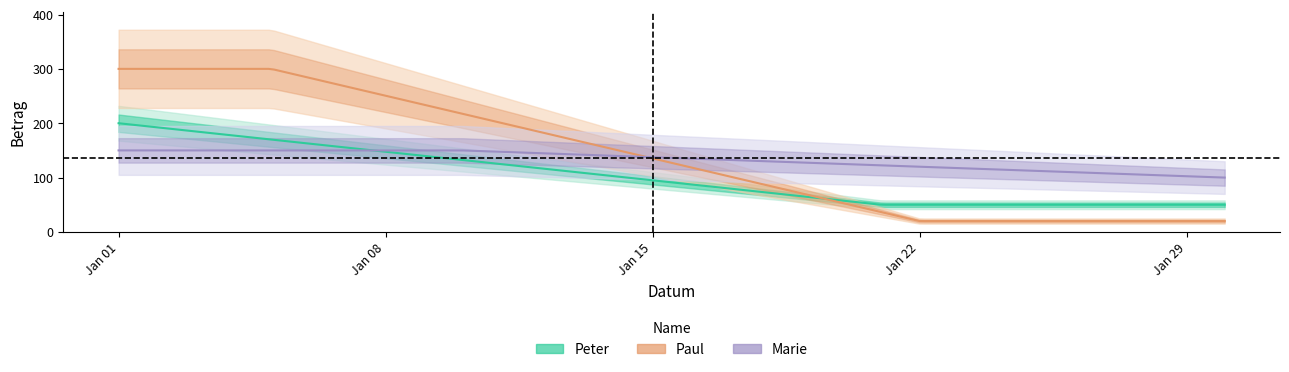

Which series has the largest total across all categories?

Paul